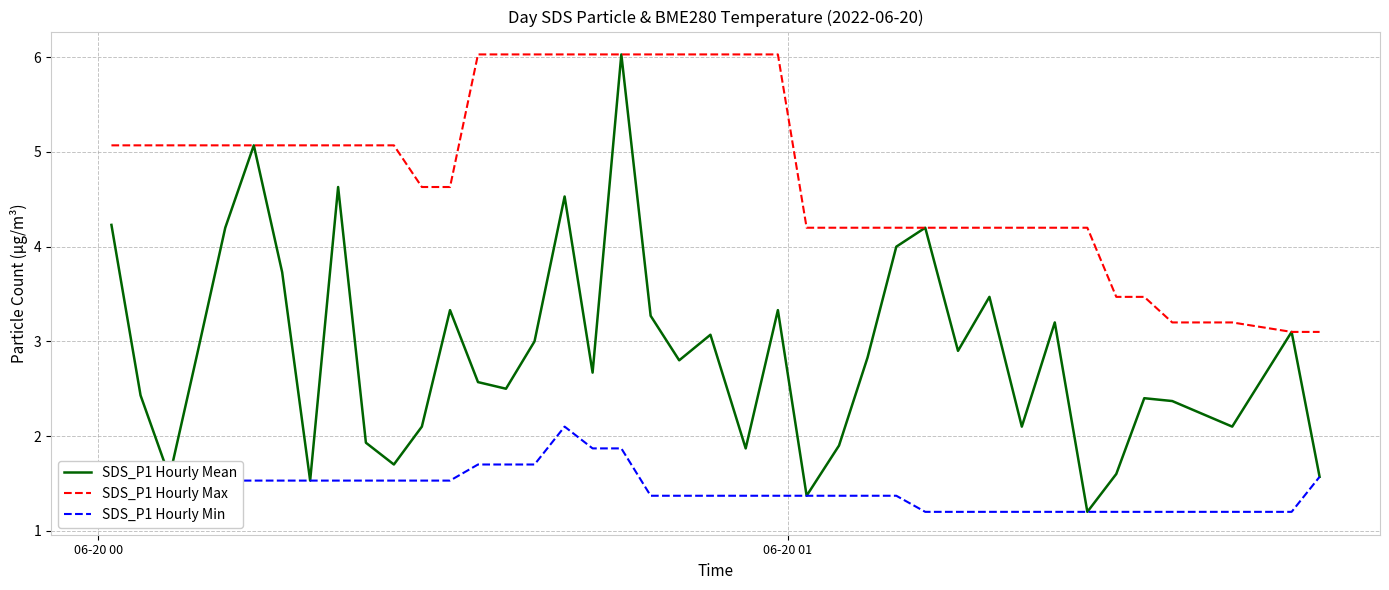

Reading left to right, transcribe all the data shown in this chart.

SDS_P1 Hourly Mean: 4.2	2.4	1.6	2.9	4.2	5.1	3.7	1.5	4.6	1.9	1.7	2.1	3.3	2.6	2.5	3.0	4.5	2.7	6.0	3.3	2.8	3.1	1.9	3.3	1.4	1.9	2.8	4.0	4.2	2.9	3.5	2.1	3.2	1.2	1.6	2.4	2.4	2.1	3.1	1.6
SDS_P1 Hourly Max: 5.1	5.1	5.1	5.1	5.1	5.1	5.1	5.1	5.1	5.1	5.1	4.6	4.6	6.0	6.0	6.0	6.0	6.0	6.0	6.0	6.0	6.0	6.0	6.0	4.2	4.2	4.2	4.2	4.2	4.2	4.2	4.2	4.2	4.2	3.5	3.5	3.2	3.2	3.1	3.1
SDS_P1 Hourly Min: 1.6	1.6	1.5	1.5	1.5	1.5	1.5	1.5	1.5	1.5	1.5	1.5	1.5	1.7	1.7	1.7	2.1	1.9	1.9	1.4	1.4	1.4	1.4	1.4	1.4	1.4	1.4	1.4	1.2	1.2	1.2	1.2	1.2	1.2	1.2	1.2	1.2	1.2	1.2	1.6